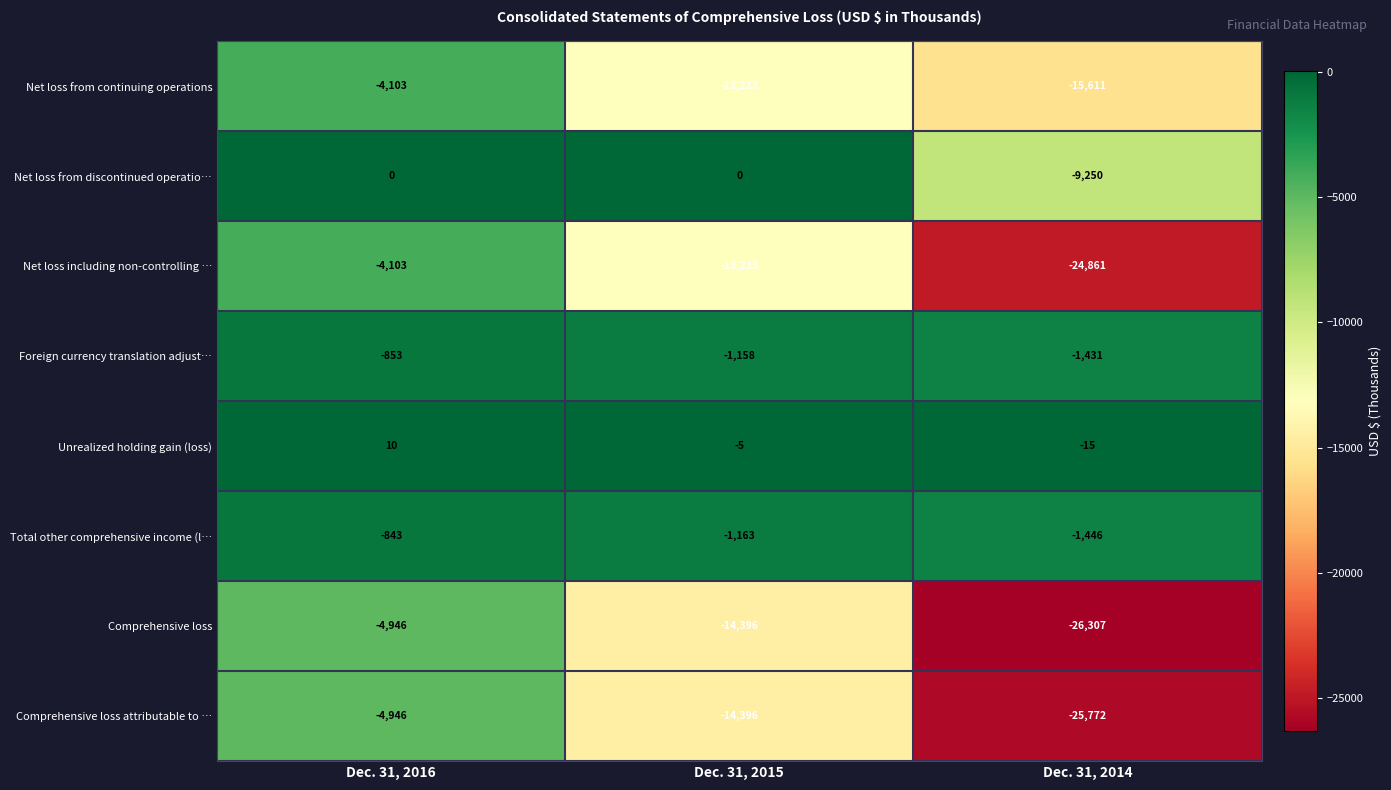

The Foreign currency translation adjust… series shows -853 at Dec. 31, 2016. True or false?

True